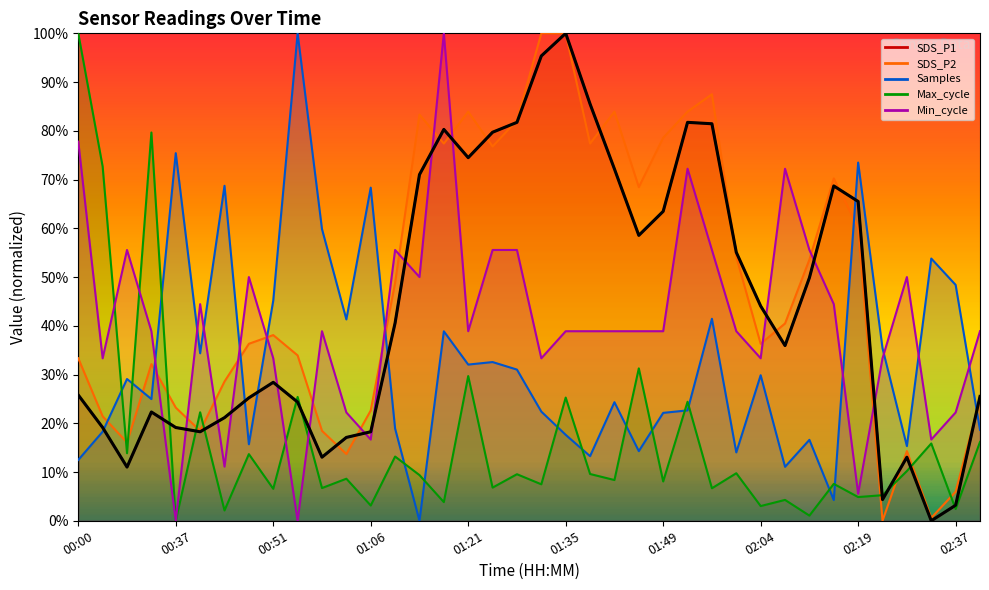

What is the maximum value shown in the chart?

100.0